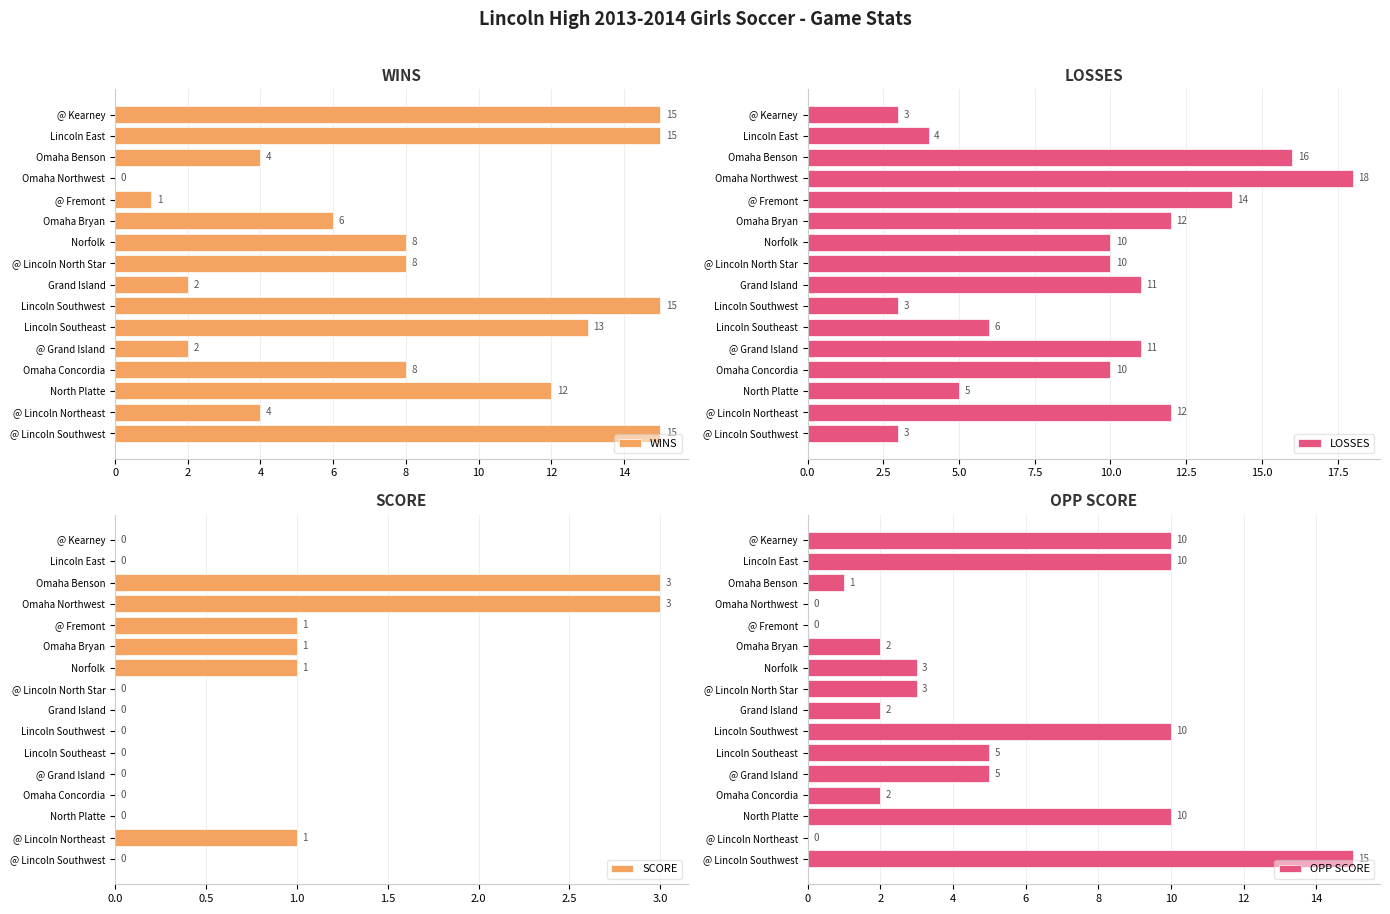

What is the sum of all WINS values?

128